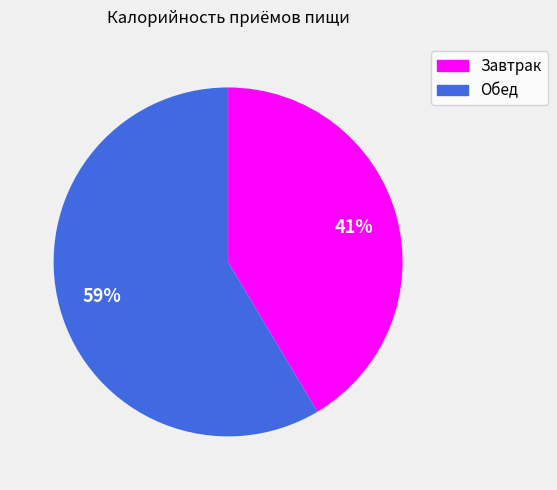

Approximately how many times larger is the value at Обед compared to Завтрак?

1.4